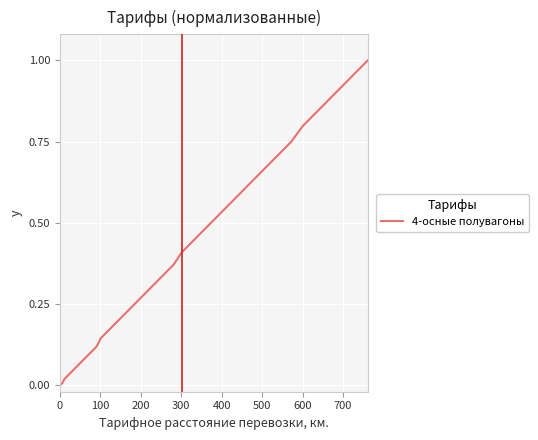

What is the maximum value shown in the chart?

1.0